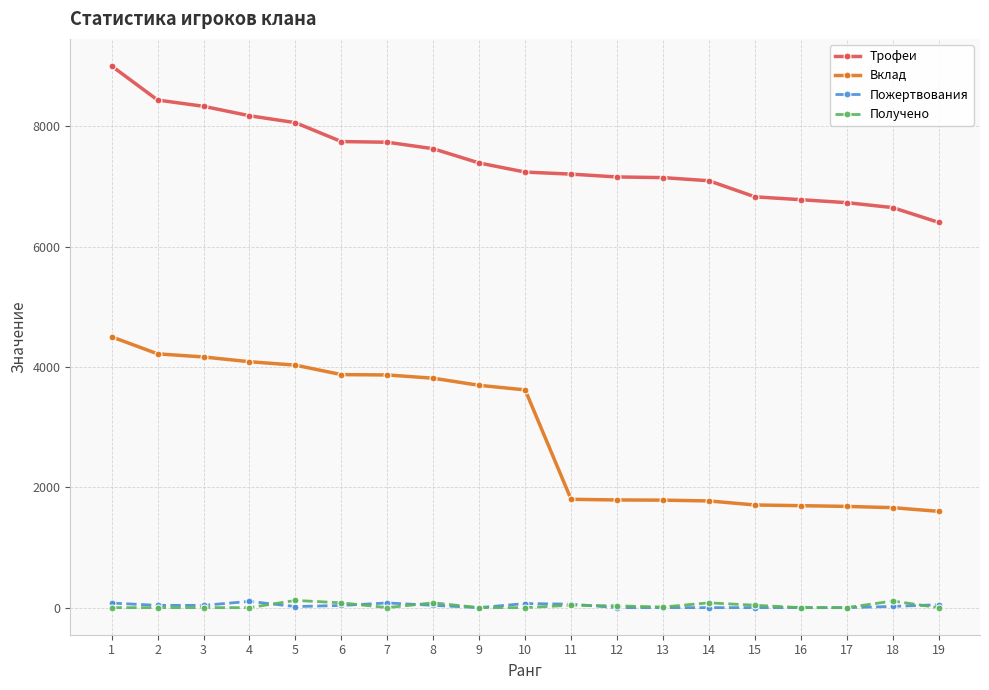

True or false: Вклад and Пожертвования cross at least once.

False